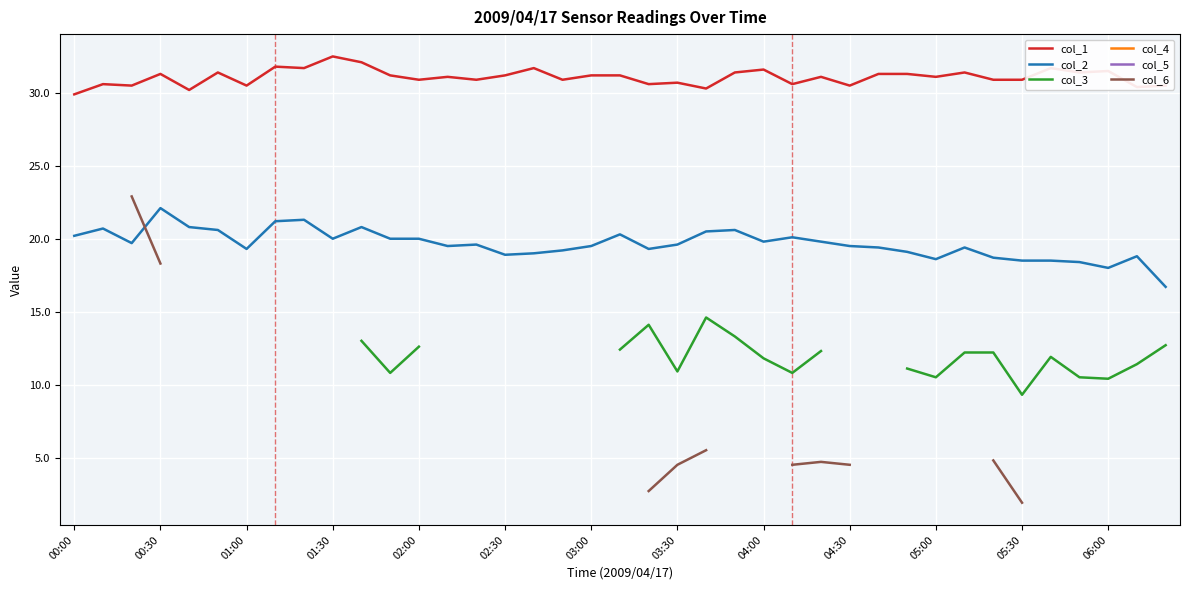

True or false: col_2 and col_1 intersect in this chart.

False